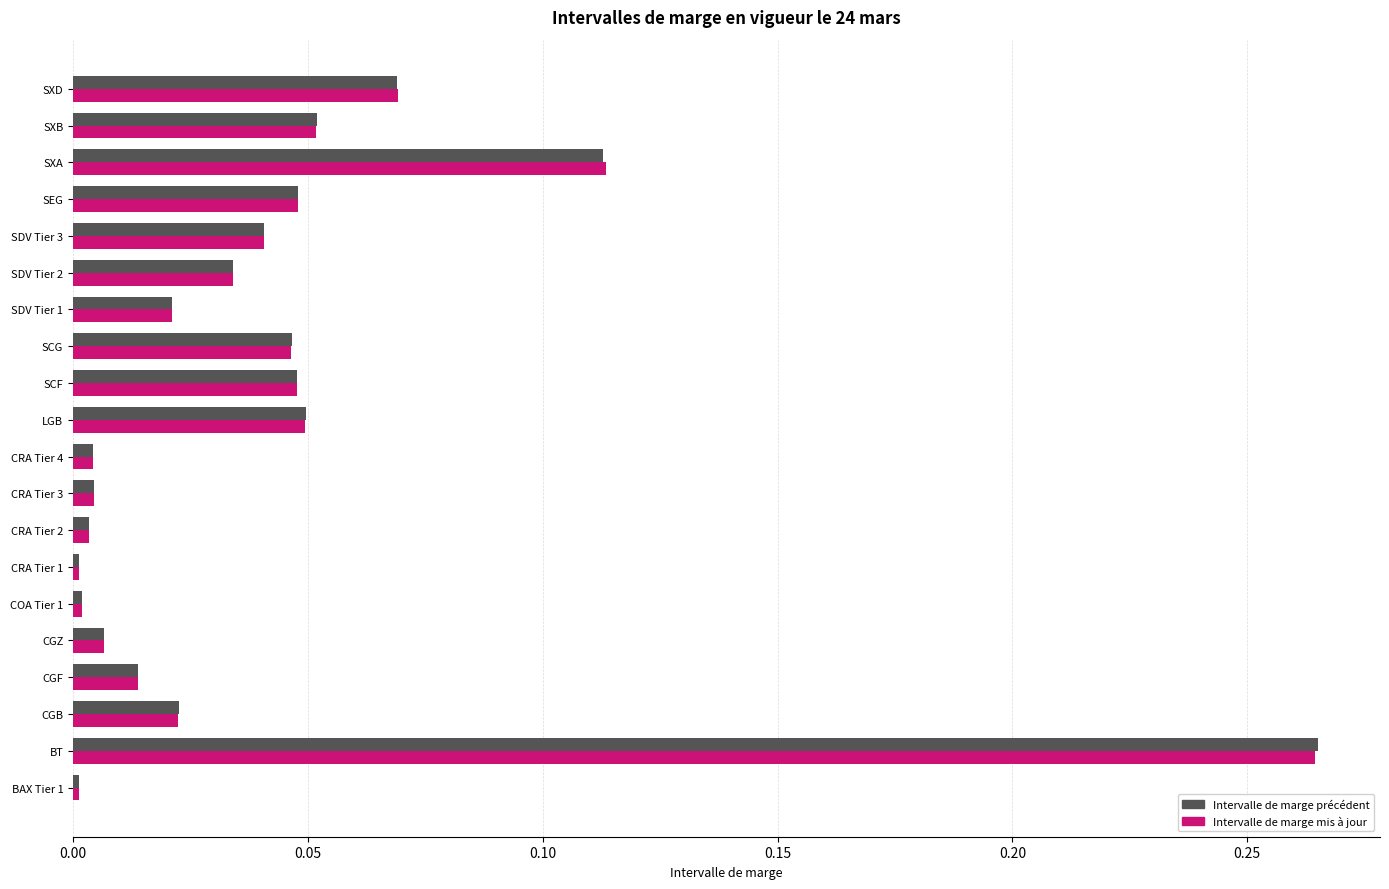

How many data points does each series have?

20